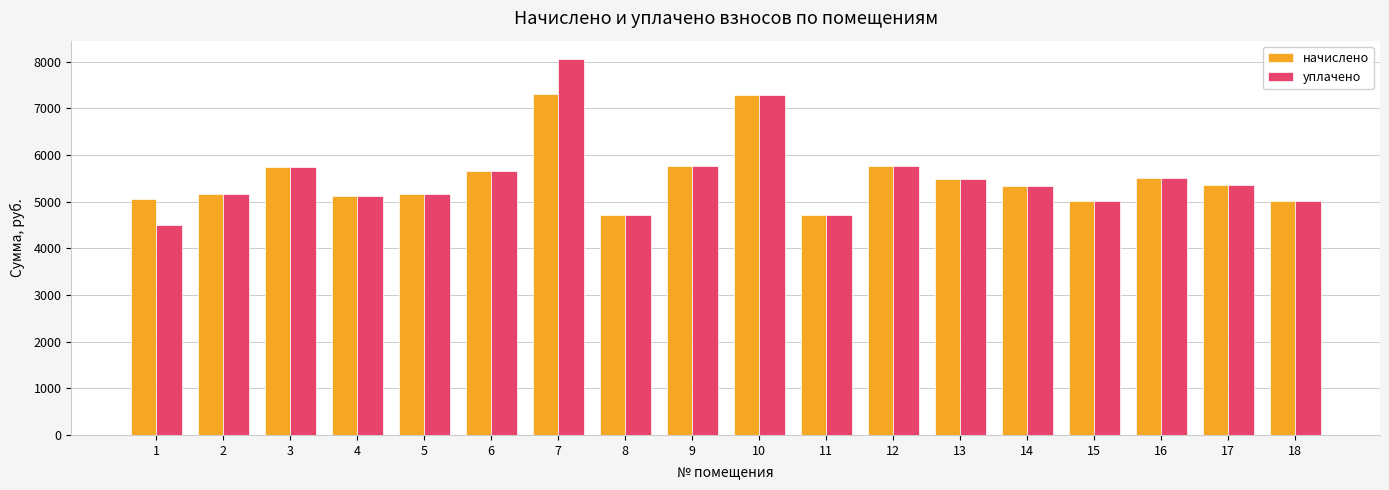

Rank the series at 1 from lowest to highest value.

уплачено, начислено